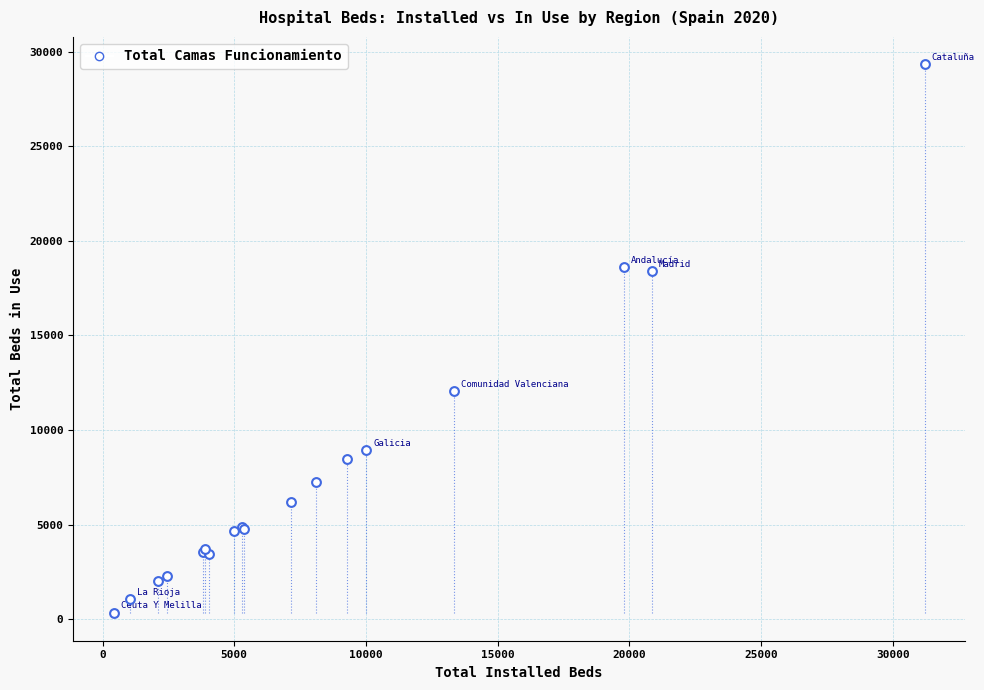

What Y value in the scatter plot is closest to 14836?

12039